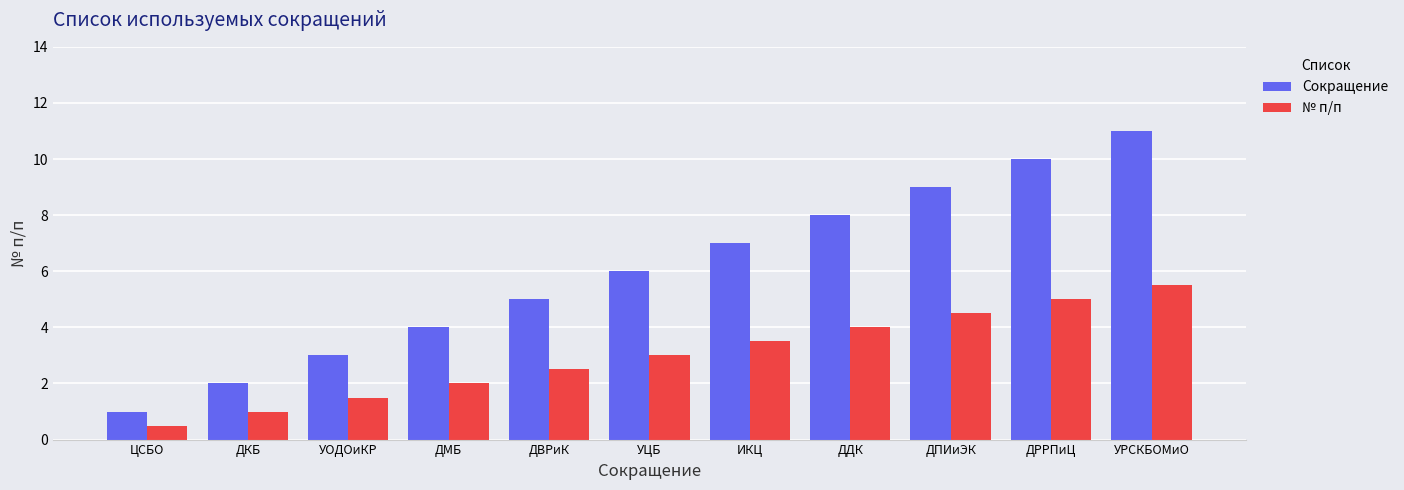

What position from the right is УОДОиКР?

9